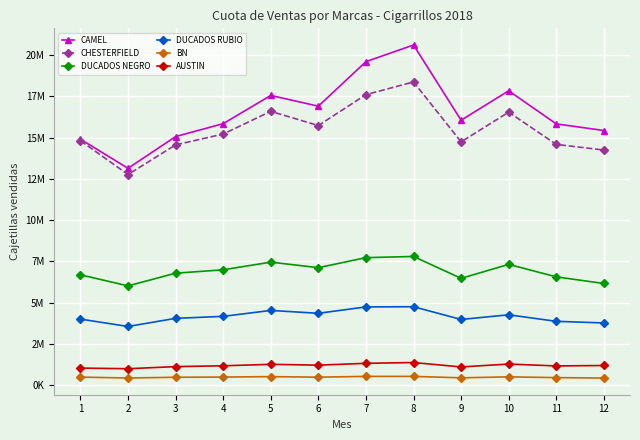

What is the total value across all series at 8?

53460375